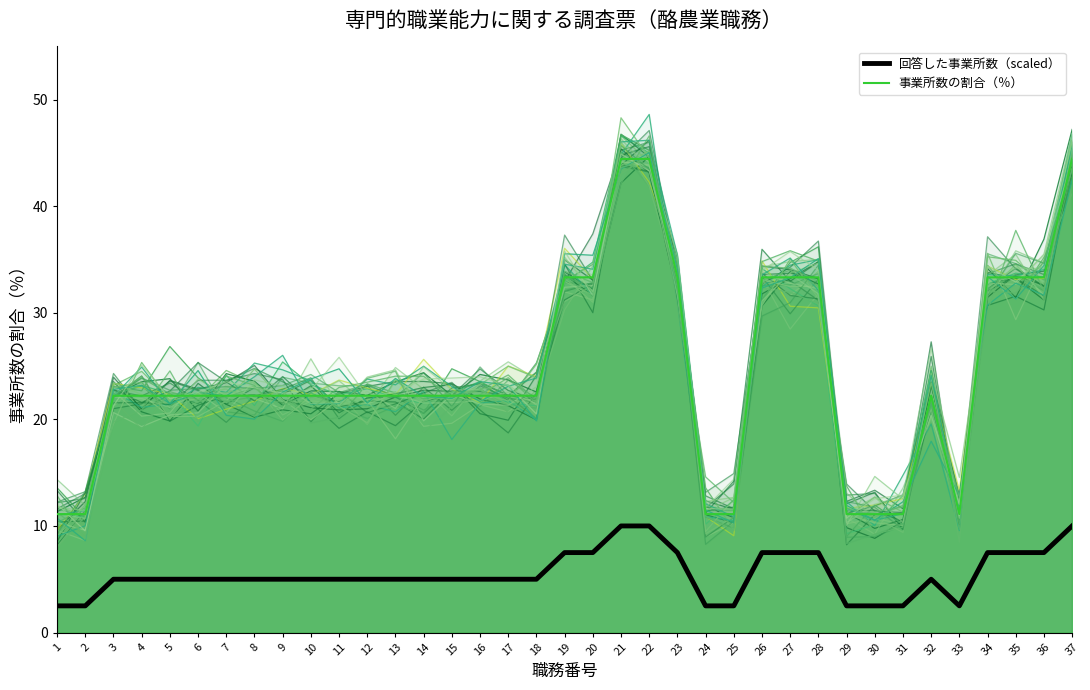

Count the number of categories in the chart.

37